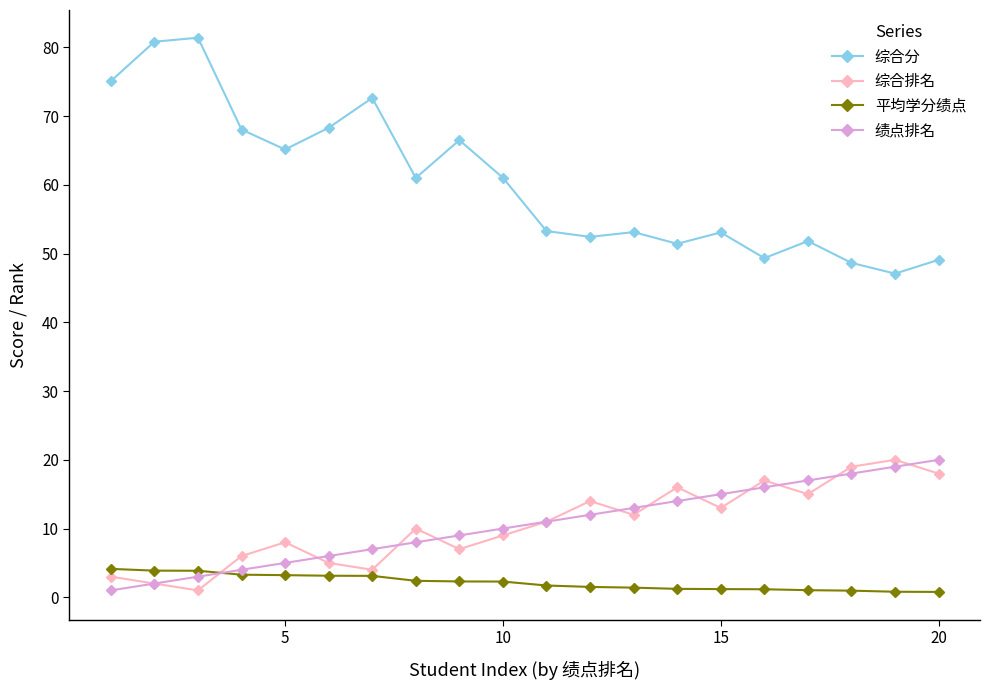

How many interior local peaks does the 综合排名 series have?

6